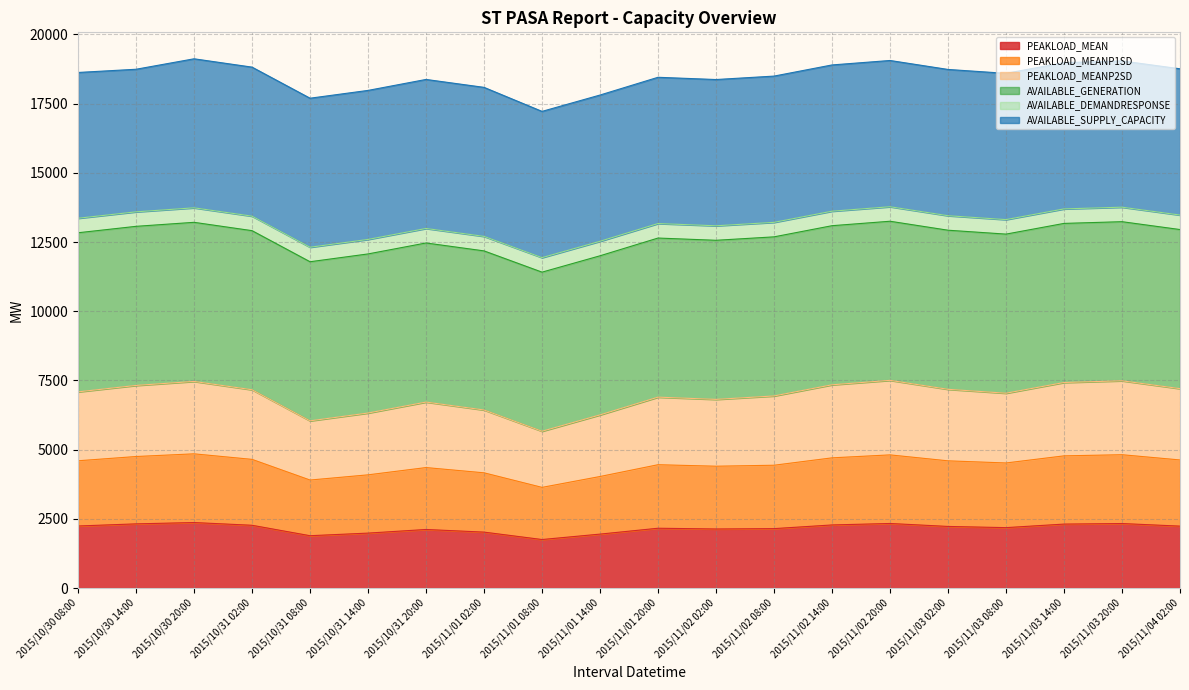

True or false: PEAKLOAD_MEAN has more than 0 points higher than both neighbors.

True